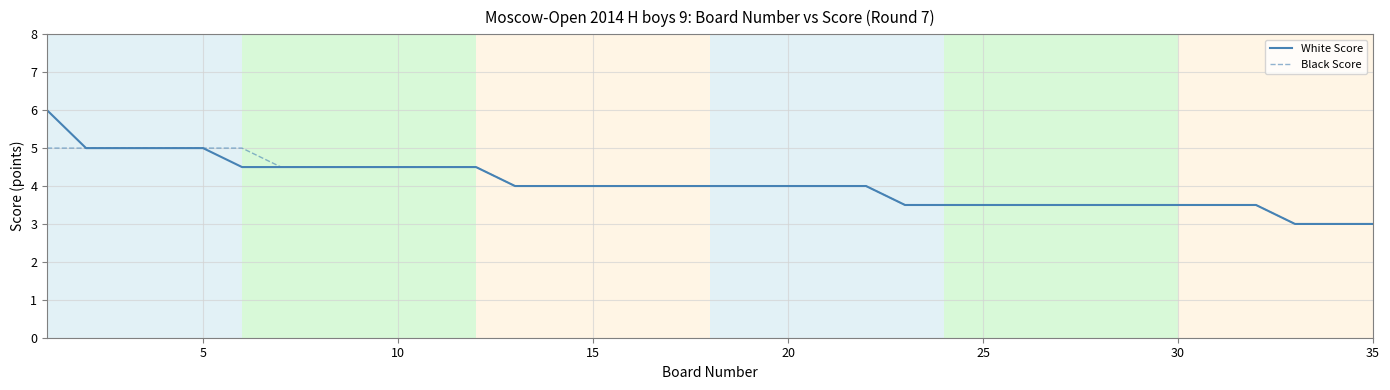

Rank the series by their maximum value, from highest to lowest.

White Score, Black Score